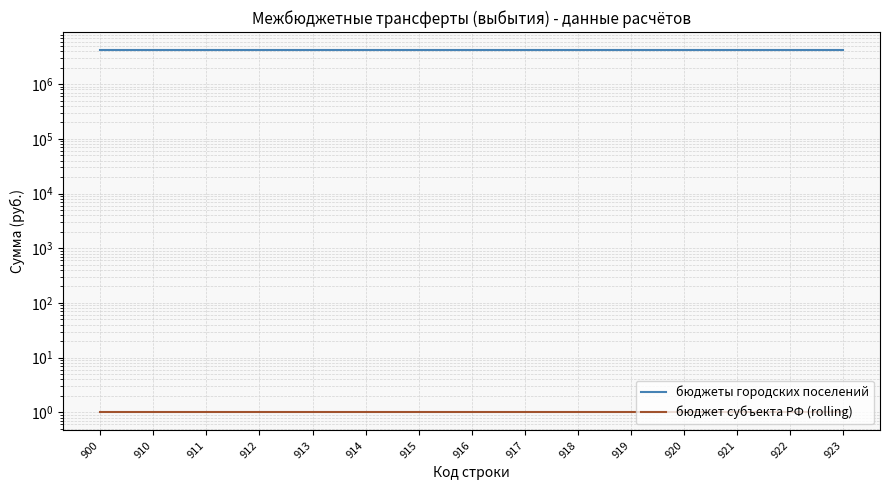

Is it true that бюджеты городских поселений equals 4181480 at 913?

True